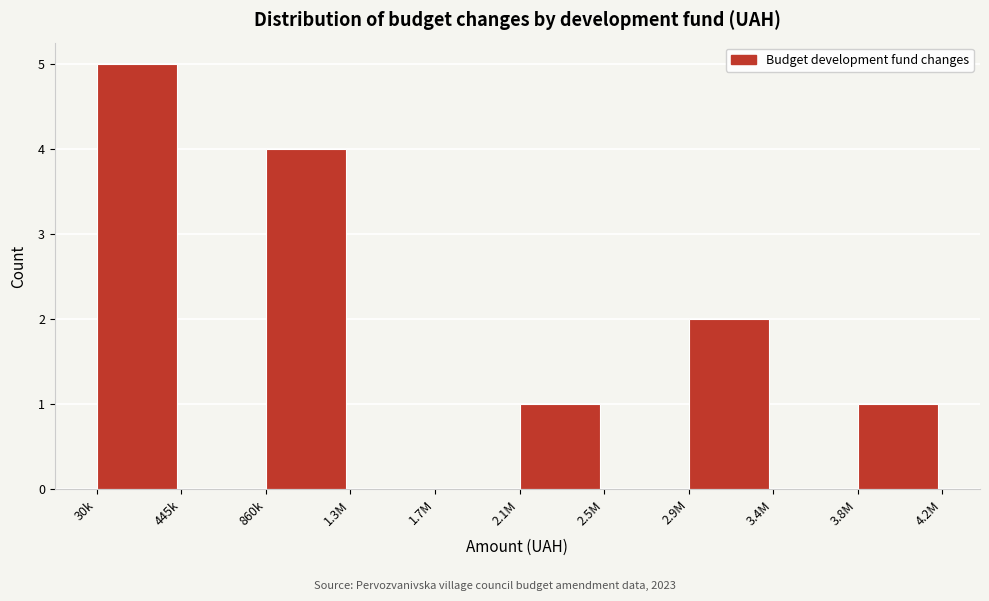

Reading right to left, transcribe all the data shown in this chart.

3.8M=1	3.4M=0	2.9M=2	2.5M=0	2.1M=1	1.7M=0	1.3M=0	860k=4	445k=0	30k=5